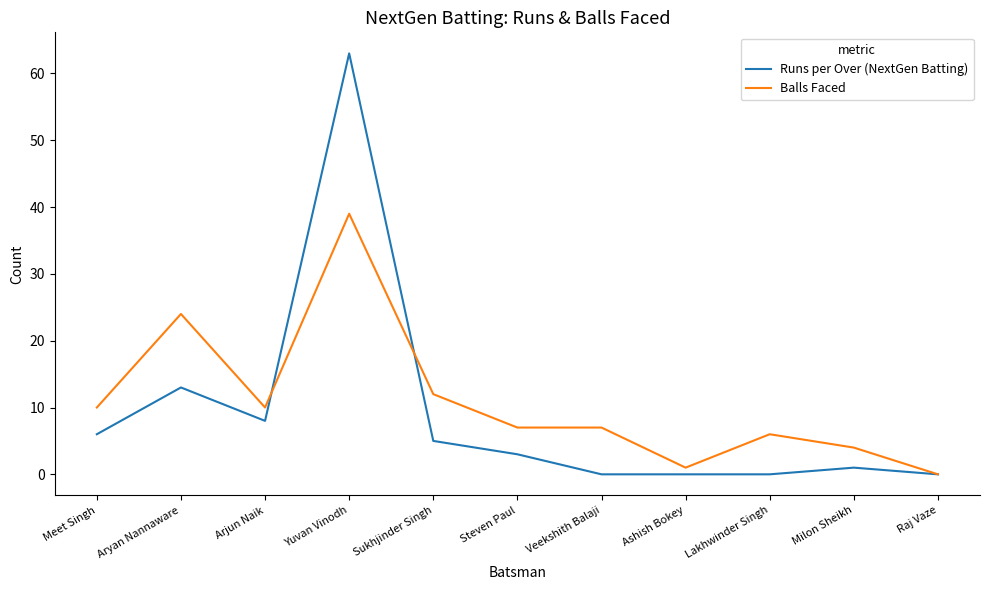

Is this an area chart (filled region under the line)?

No